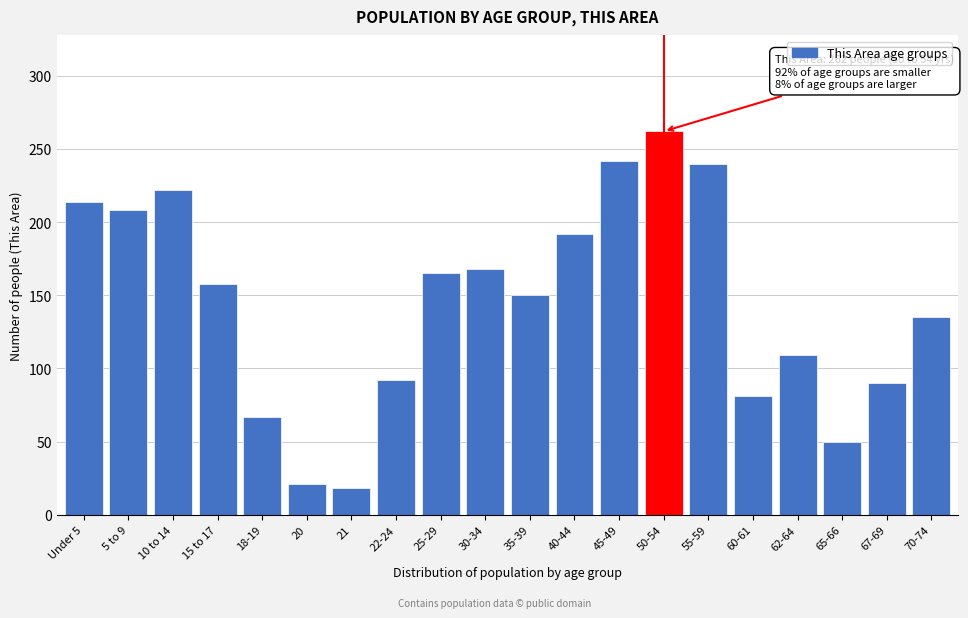

Reading left to right, extract all data points from this chart.

Under 5=214	5 to 9=208	10 to 14=222	15 to 17=158	18-19=67	20=21	21=18	22-24=92	25-29=165	30-34=168	35-39=150	40-44=192	45-49=242	50-54=262	55-59=240	60-61=81	62-64=109	65-66=50	67-69=90	70-74=135